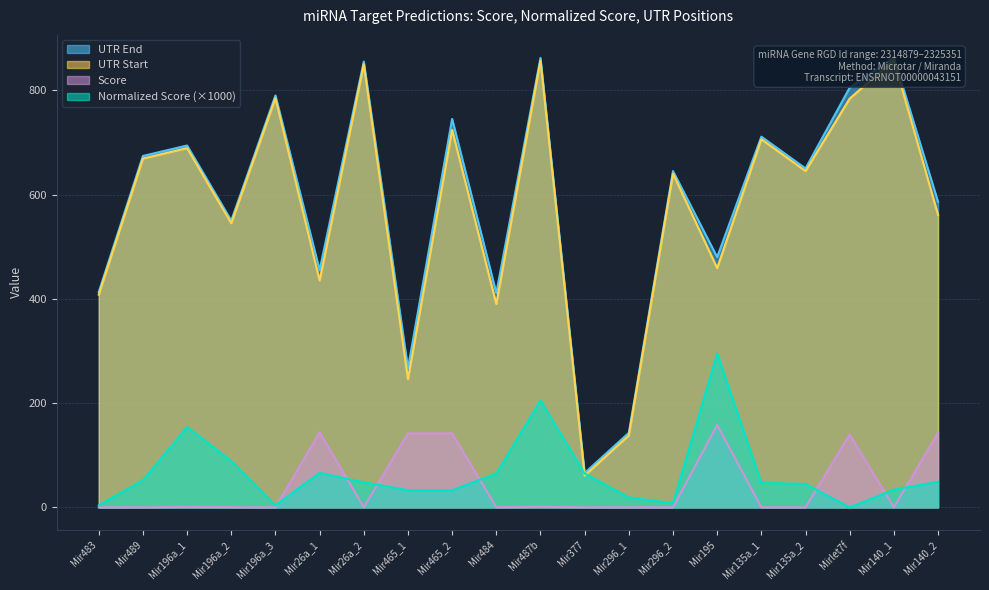

List the labels in order of UTR End value, largest first.

Mir140_1, Mir487b, Mir26a_2, Mirlet7f, Mir196a_3, Mir465_2, Mir135a_1, Mir196a_1, Mir489, Mir135a_2, Mir296_2, Mir140_2, Mir196a_2, Mir195, Mir26a_1, Mir483, Mir484, Mir465_1, Mir296_1, Mir377